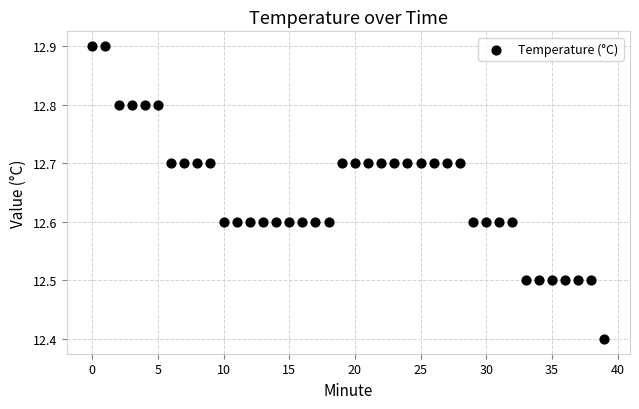

What Y value in the scatter plot is closest to 12?

12.4